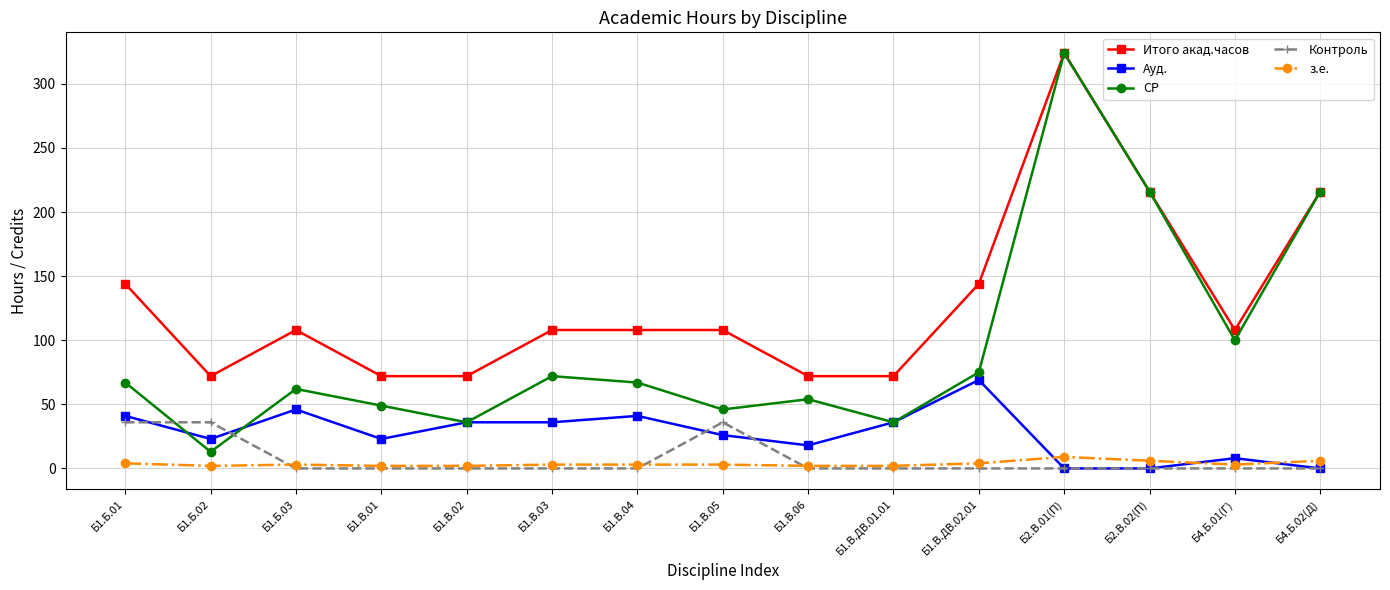

What is the average value of the Контроль series?

7